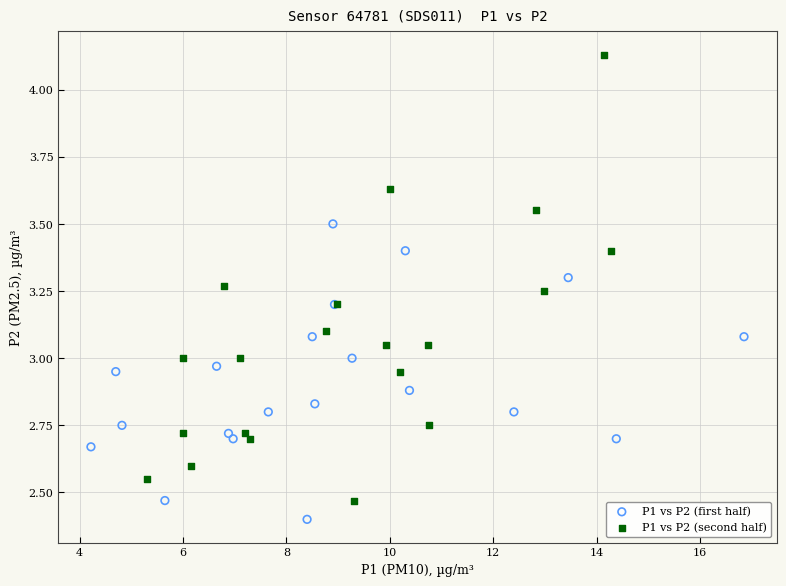

Which series has the largest Y range (max minus min)?

P1 vs P2 (second half)